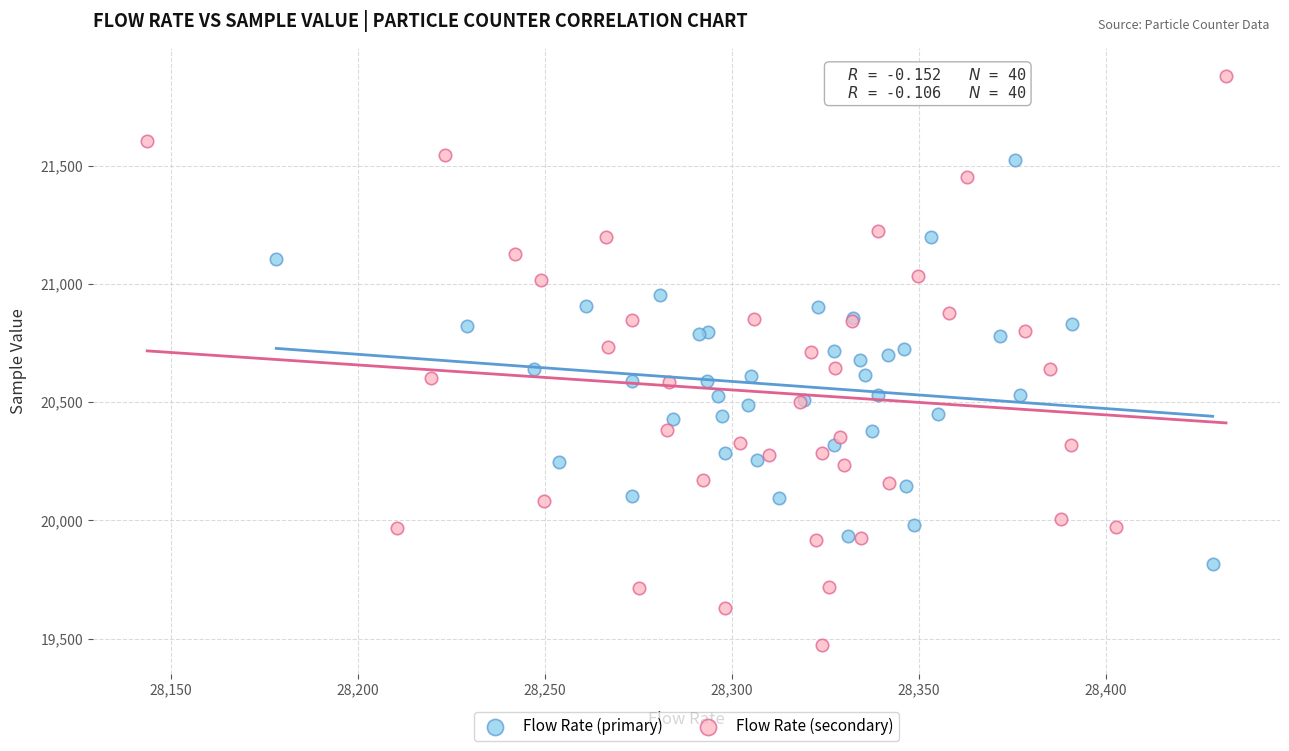

Which series has the largest Y range (max minus min)?

Flow Rate (secondary)